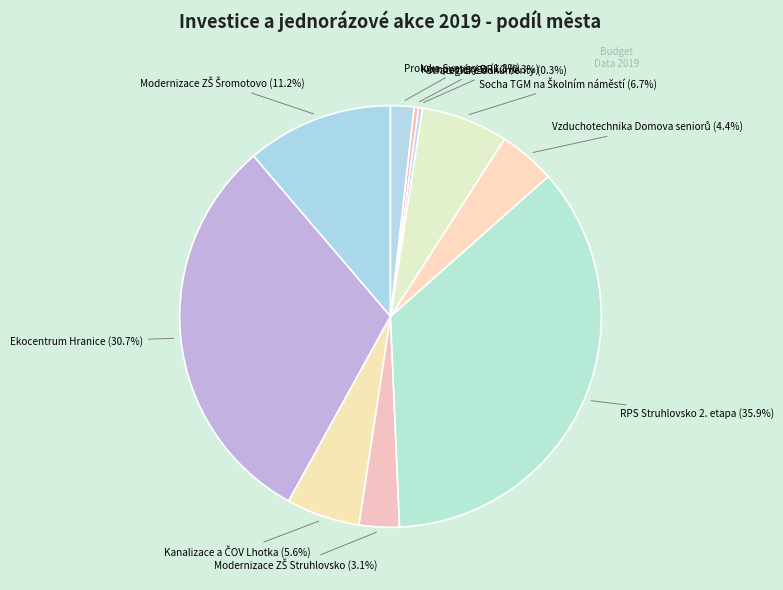

To the nearest percent, what is the difference between the largest and smallest slice percentages?

36%